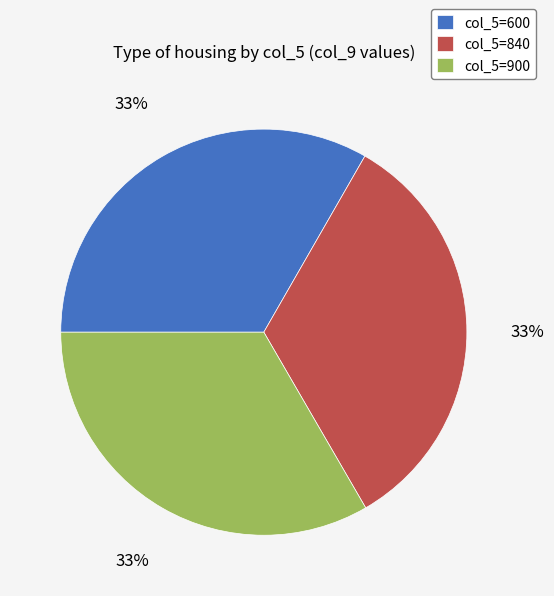

Does any single category account for the majority?

No